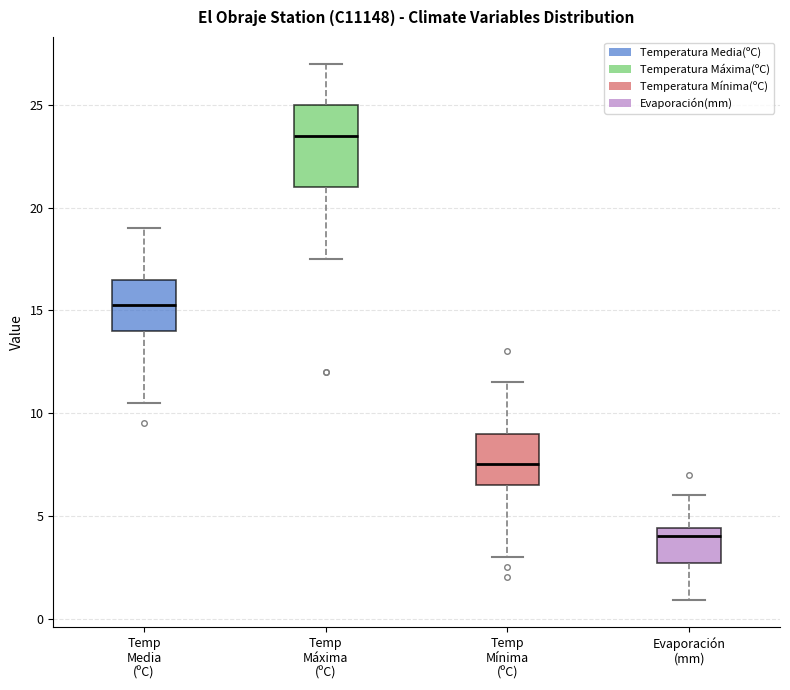

Reading left to right, transcribe this box plot: for each box, give where its median line is, the range the box spans, and where its two whiskers end, as read against the y-axis. The values are not printed on the chart, so give them approximately, as read against the axis.

Temp Media (ºC): median 15.5, box 14.0 to 16.5, whiskers 10.5 to 19.0
Temp Máxima (ºC): median 23.5, box 21.0 to 25.0, whiskers 17.5 to 27.0
Temp Mínima (ºC): median 7.5, box 6.5 to 9.0, whiskers 3.0 to 11.5
Evaporación (mm): median 4.0, box 2.5 to 4.5, whiskers 1.0 to 6.0